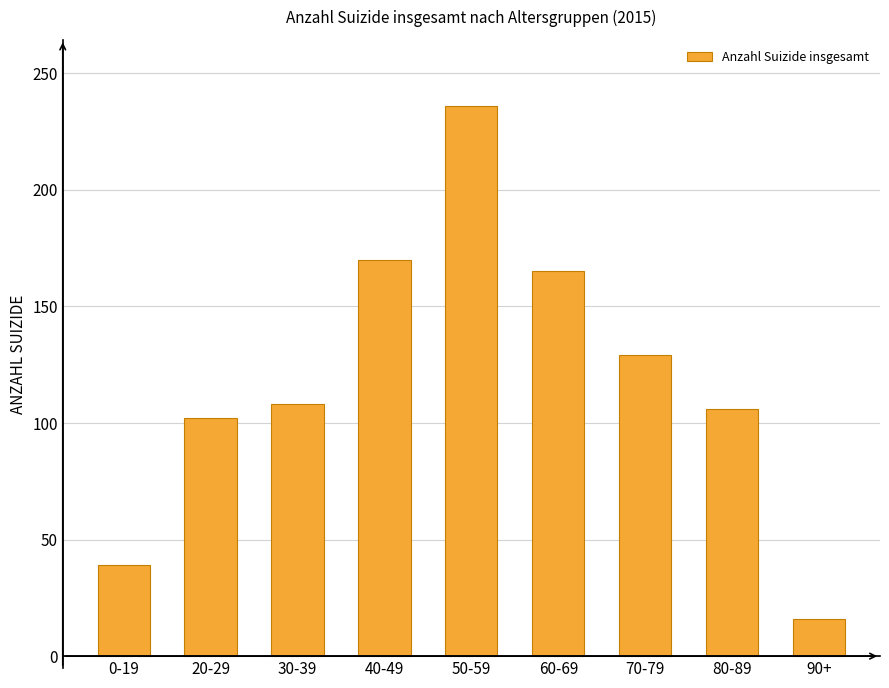

What is the difference between the second highest and second lowest values?

131